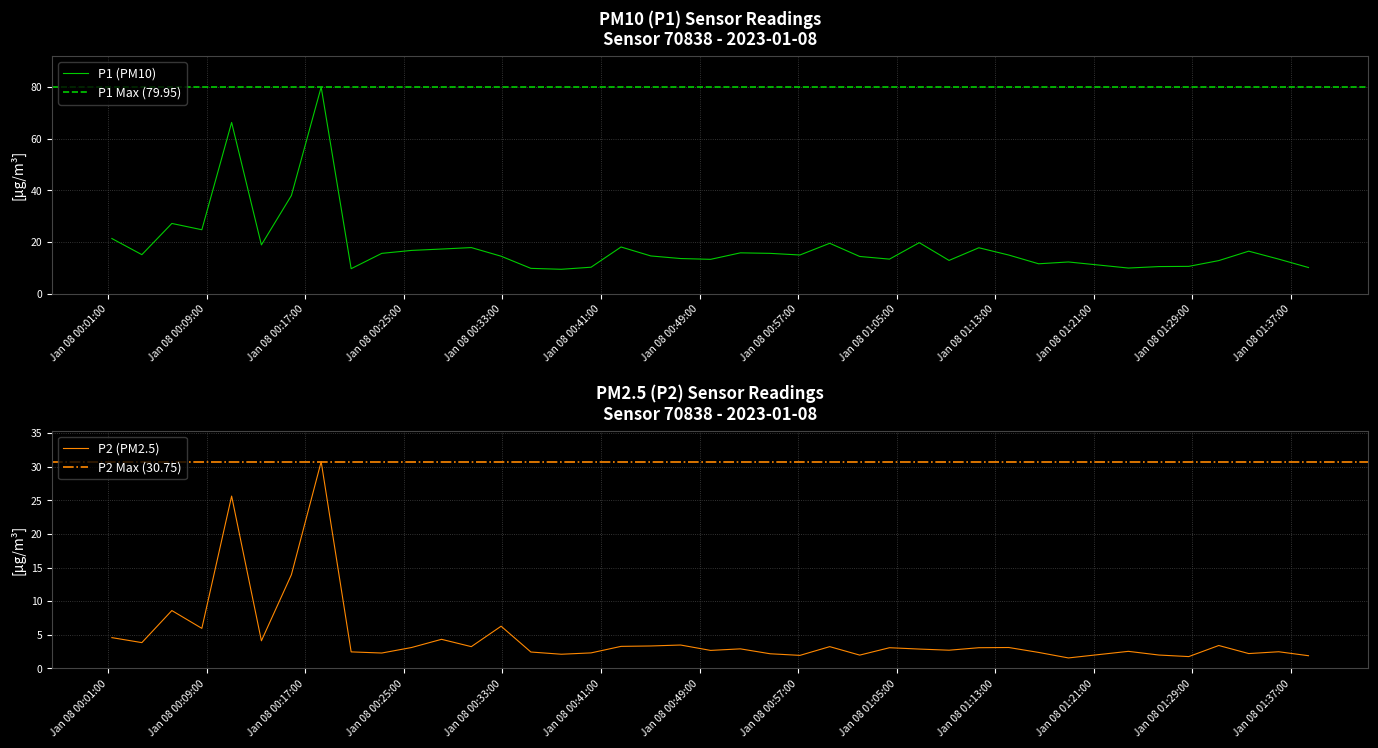

What is the difference between the second highest and second lowest values in the P1 series?

56.6